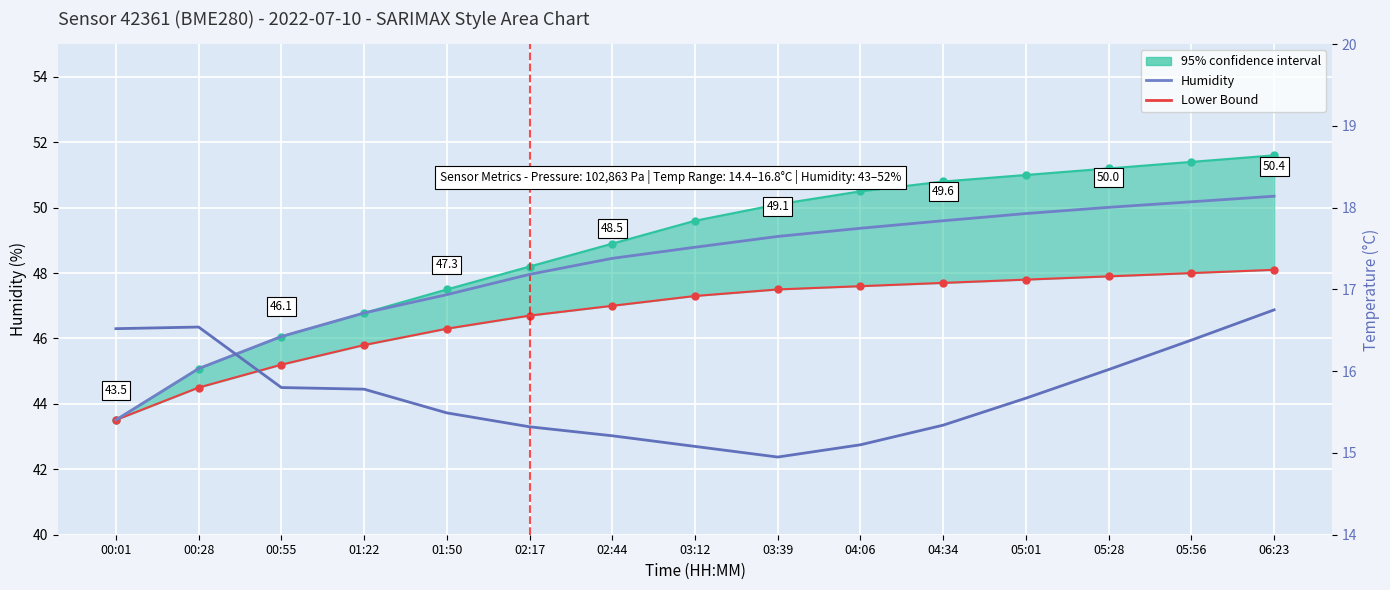

Where is Humidity nearest to the value 46?

00:55